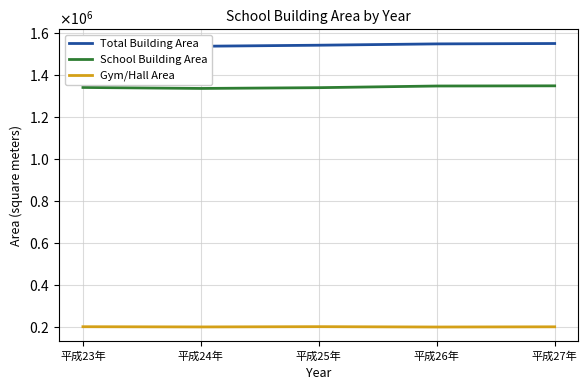

What are all the series names shown in the legend?

Total Building Area, School Building Area, Gym/Hall Area